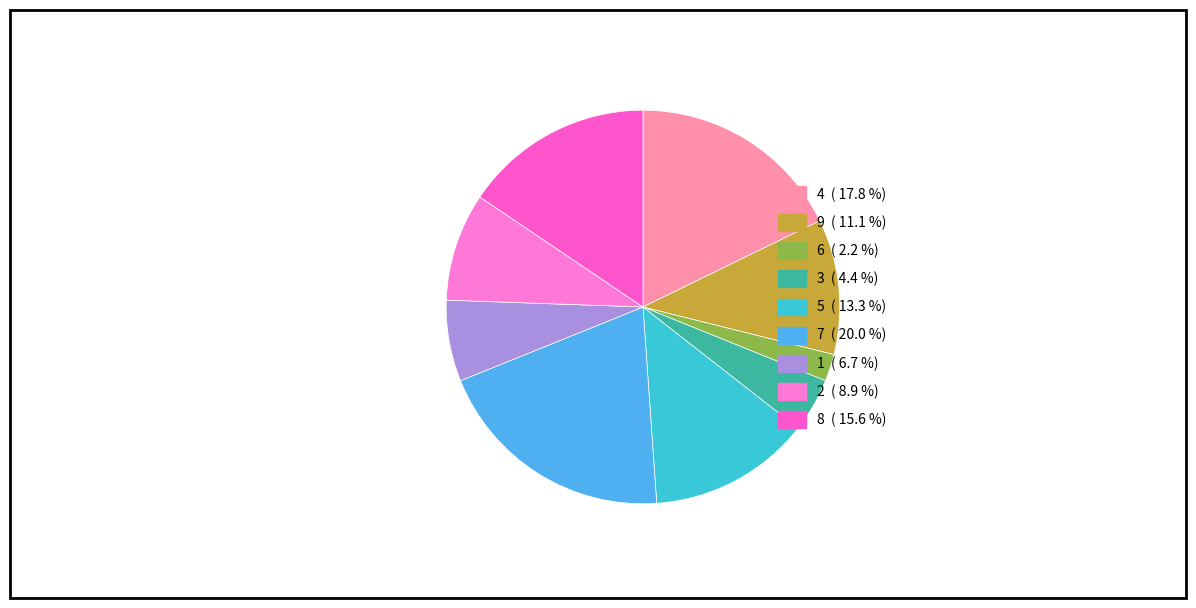

Which category has the smallest portion of the pie?

6